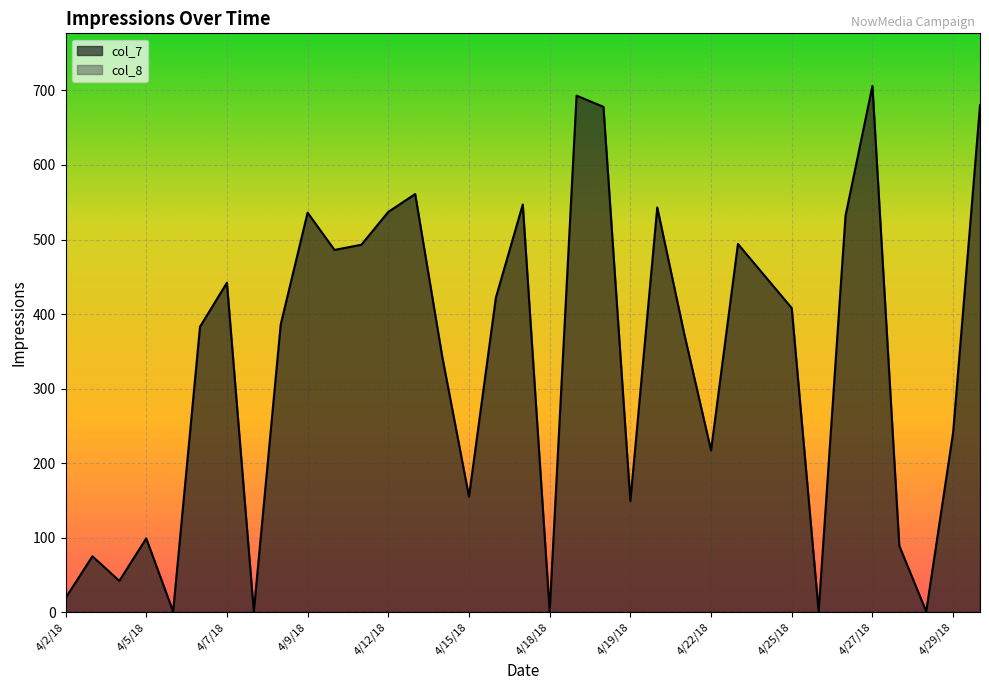

What is the value of the 10th point from the left?

536